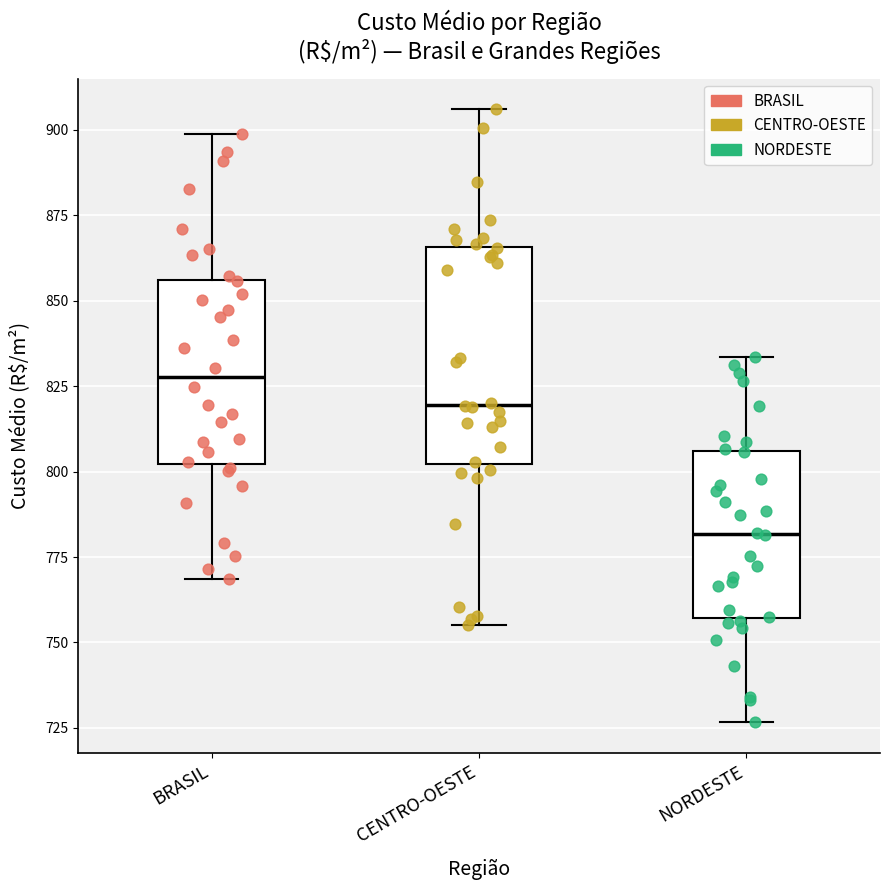

Where is the lower edge of the box for BRASIL on the y-axis? The values are not printed on the chart, so give them approximately, as read against the axis.

800